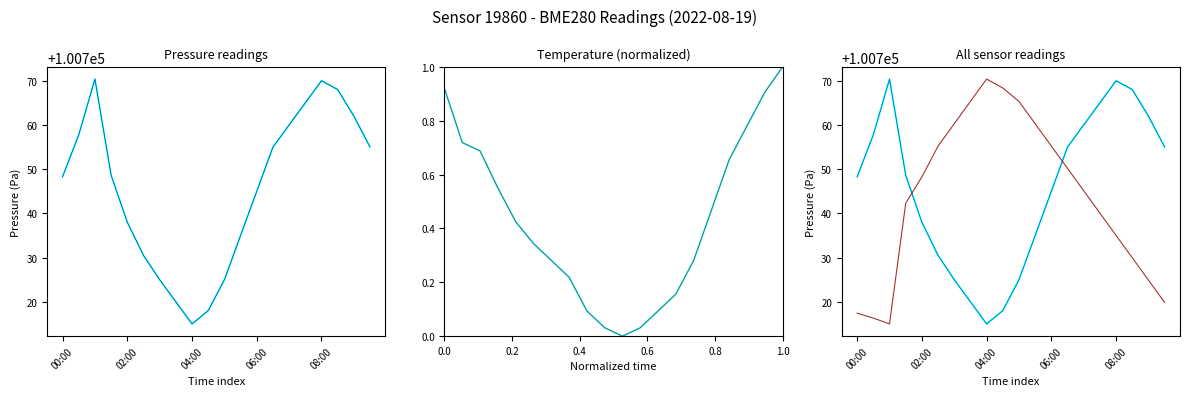

Which series has the largest total across all categories?

pressure